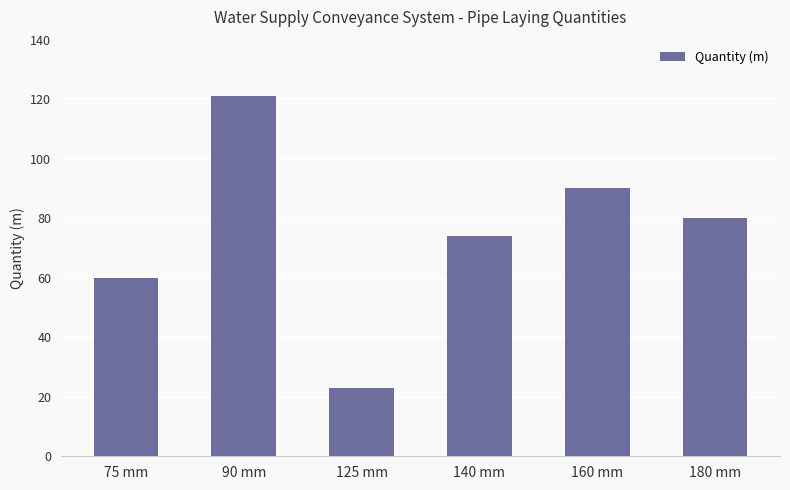

Reading left to right, transcribe all the data shown in this chart.

60	121	23	74	90	80